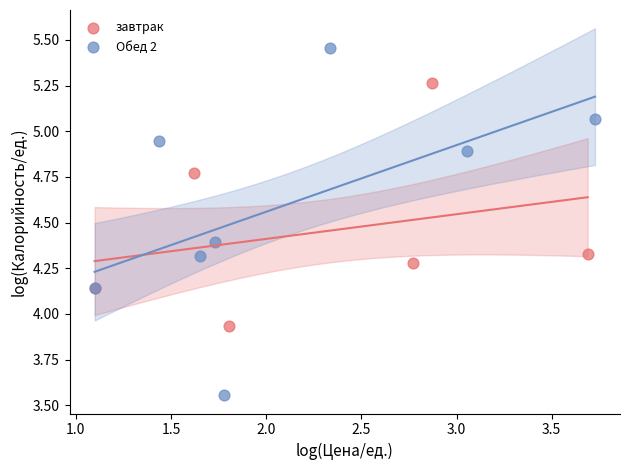

Which series reaches the minimum Y coordinate?

Обед 2